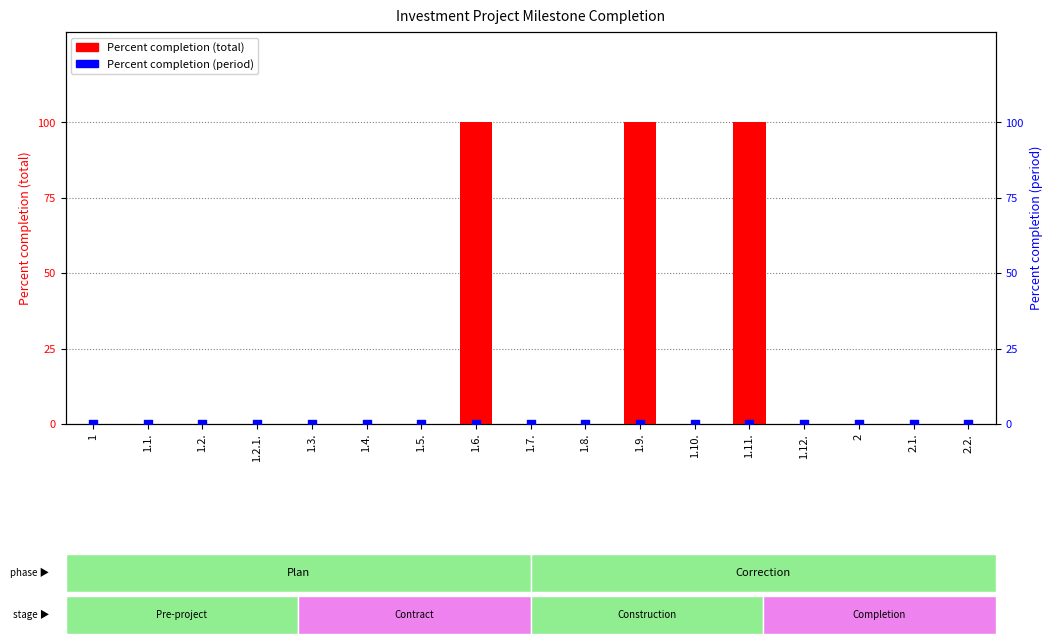

At how many categories does at least one series exceed 60?

3